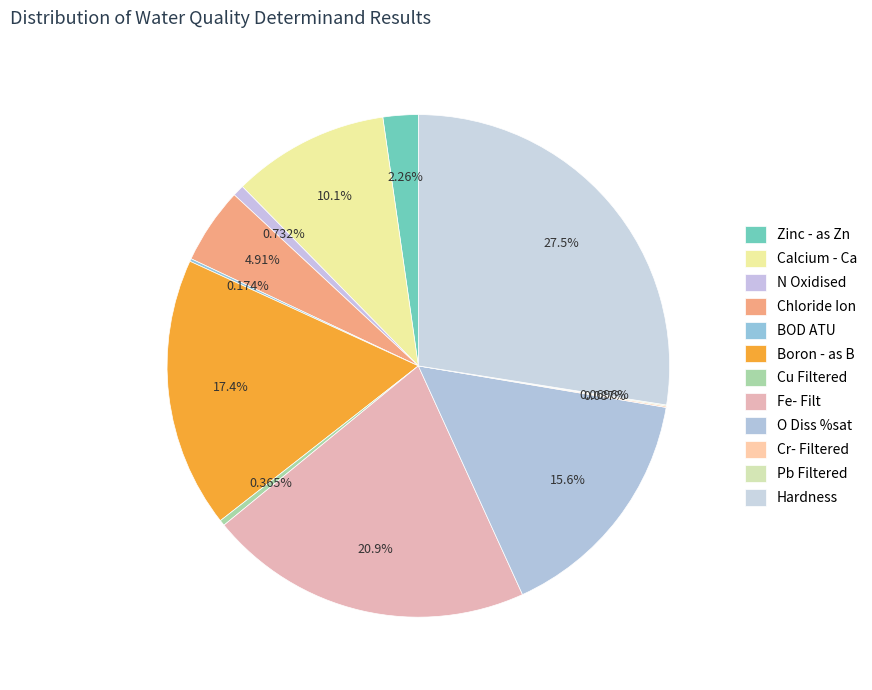

What is the ratio of the value at Boron - as B to the value at O Diss %sat?

1.1